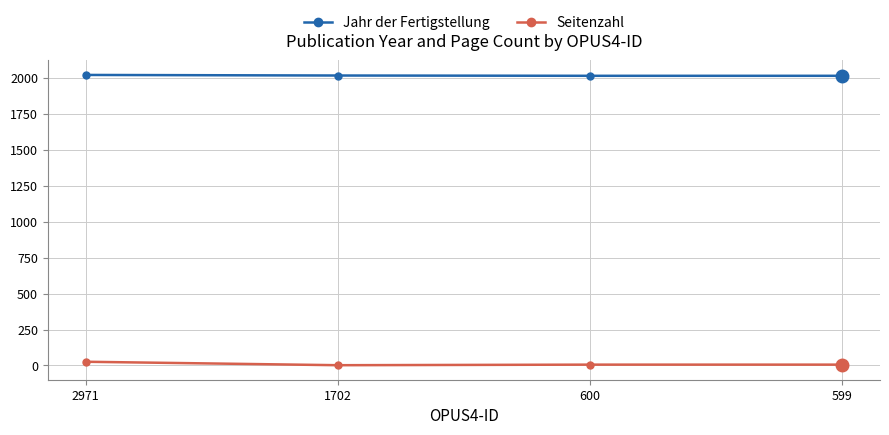

Is the value of Jahr der Fertigstellung at 2971 greater than the value of Seitenzahl at 599?

Yes